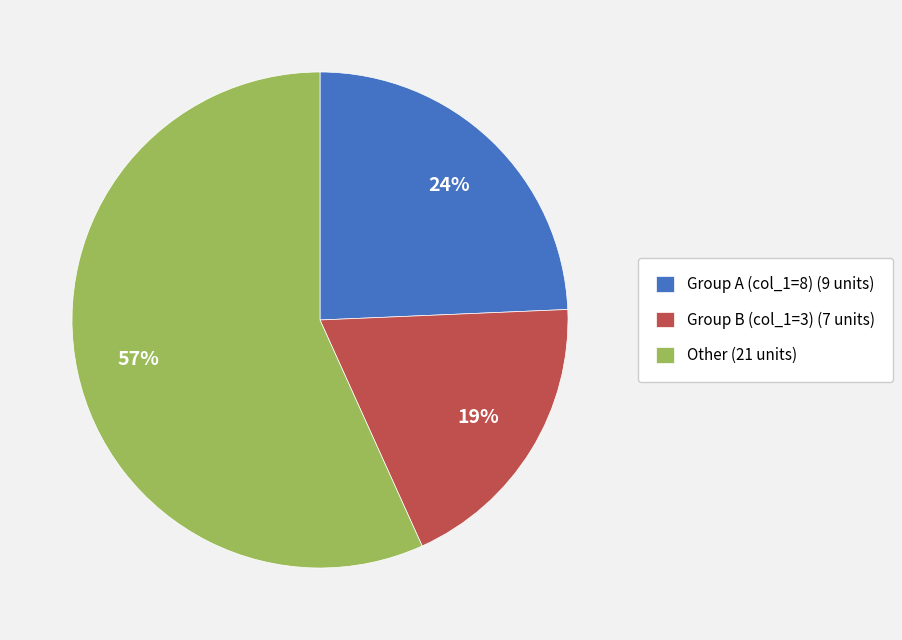

Do Group B (col_1=3) (7 units) and Other (21 units) together represent more than half of the pie?

Yes